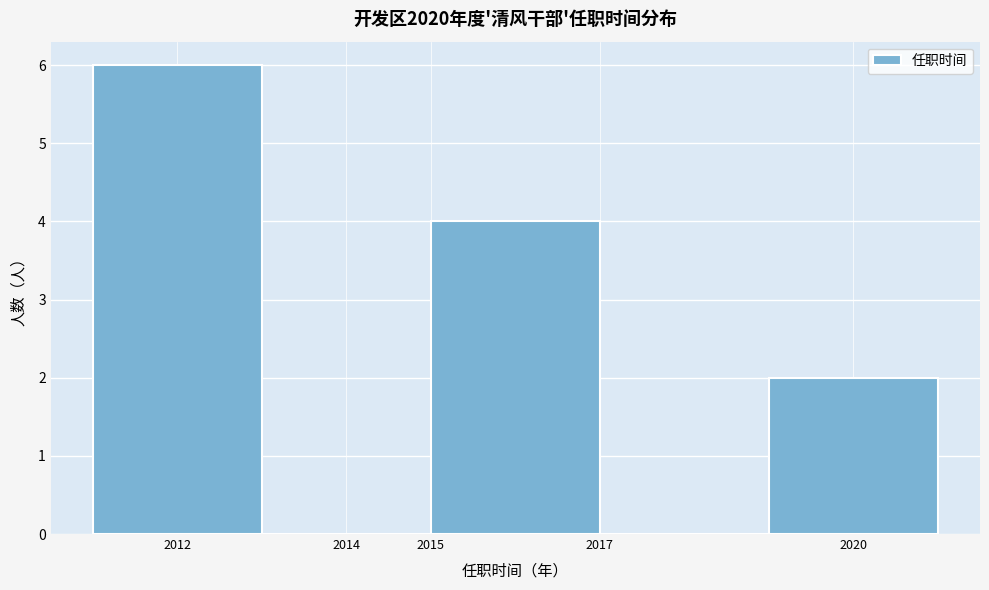

What is the height of the bar covering 2019 to 2021 on the x-axis? The values are not printed on the chart, so give them approximately, as read against the axis.

2